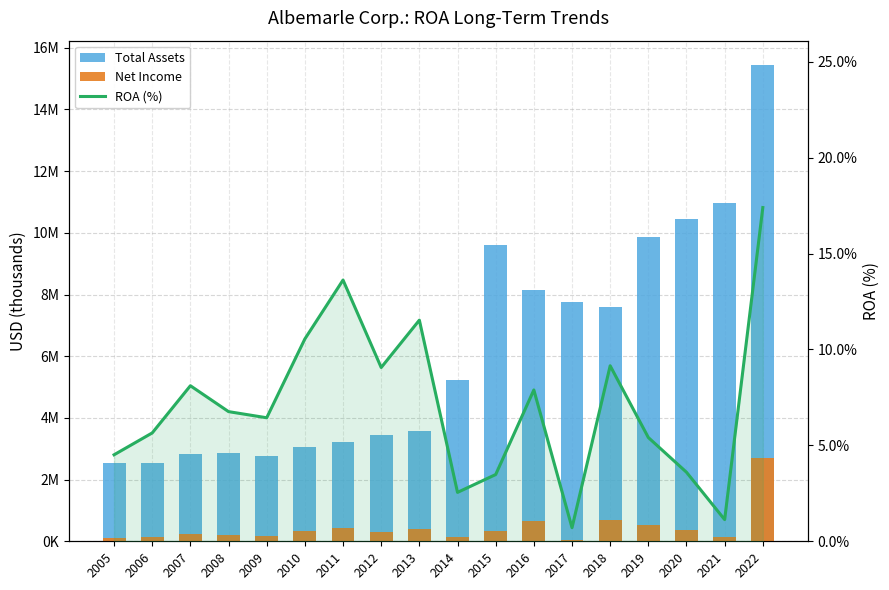

List the labels in order of Total Assets value, largest first.

2022, 2021, 2020, 2019, 2015, 2016, 2017, 2018, 2014, 2013, 2012, 2011, 2010, 2008, 2007, 2009, 2005, 2006